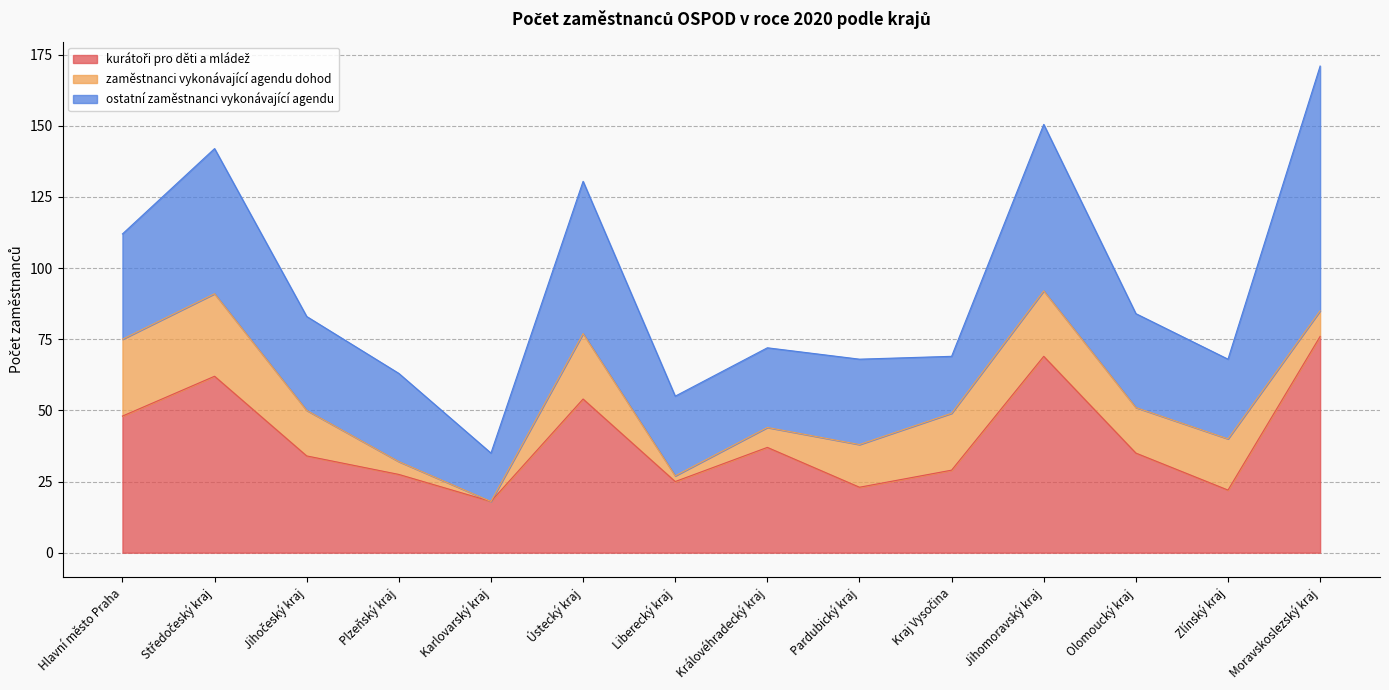

What is the difference between the maximum and minimum values in the ostatní zaměstnanci vykonávající agendu series?

69.0